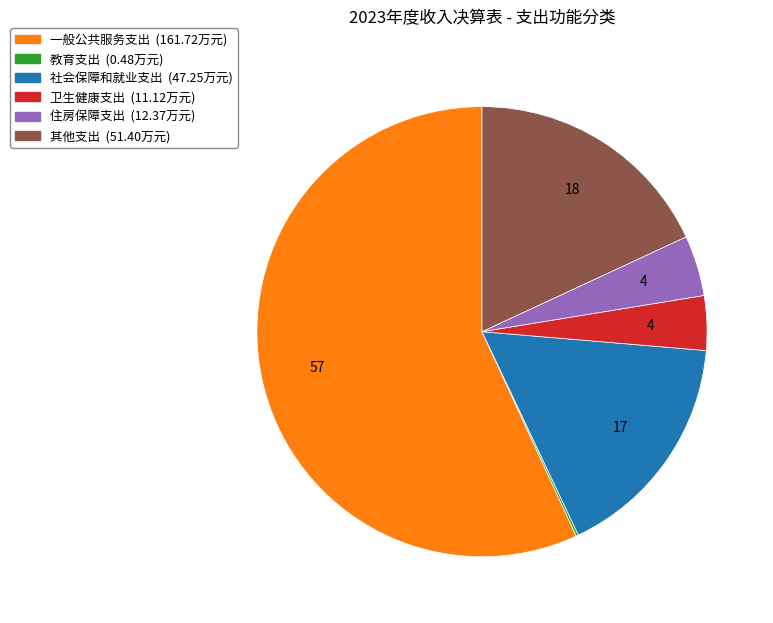

Which has a higher value, 其他支出 or 住房保障支出?

其他支出